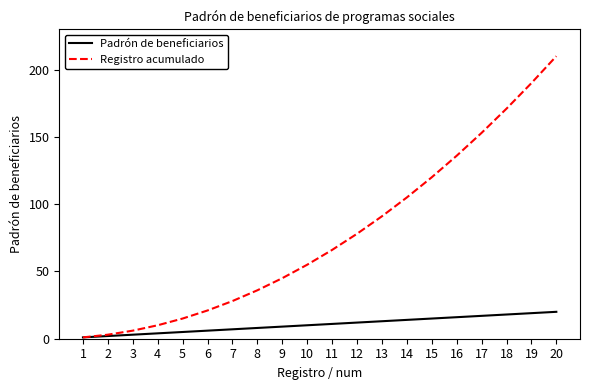

Which series has the largest range (max minus min)?

Registro acumulado